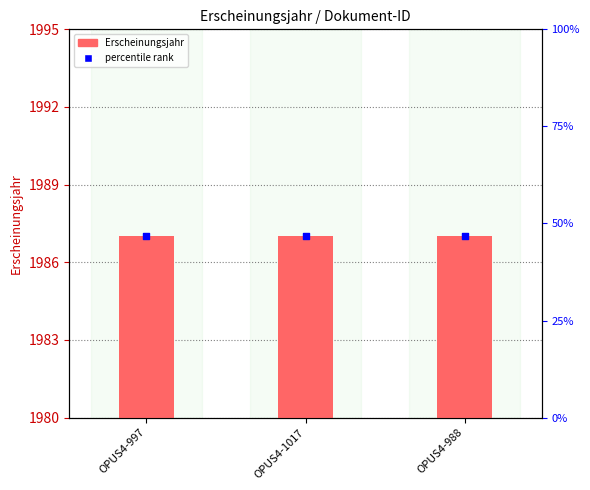

Which series has the largest total across all categories?

Erscheinungsjahr